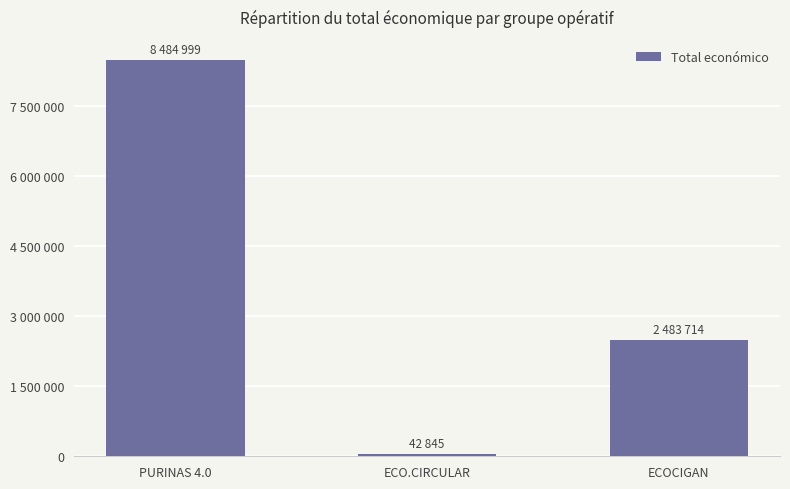

What is the sum of the values at ECO.CIRCULAR and ECOCIGAN?

2526559